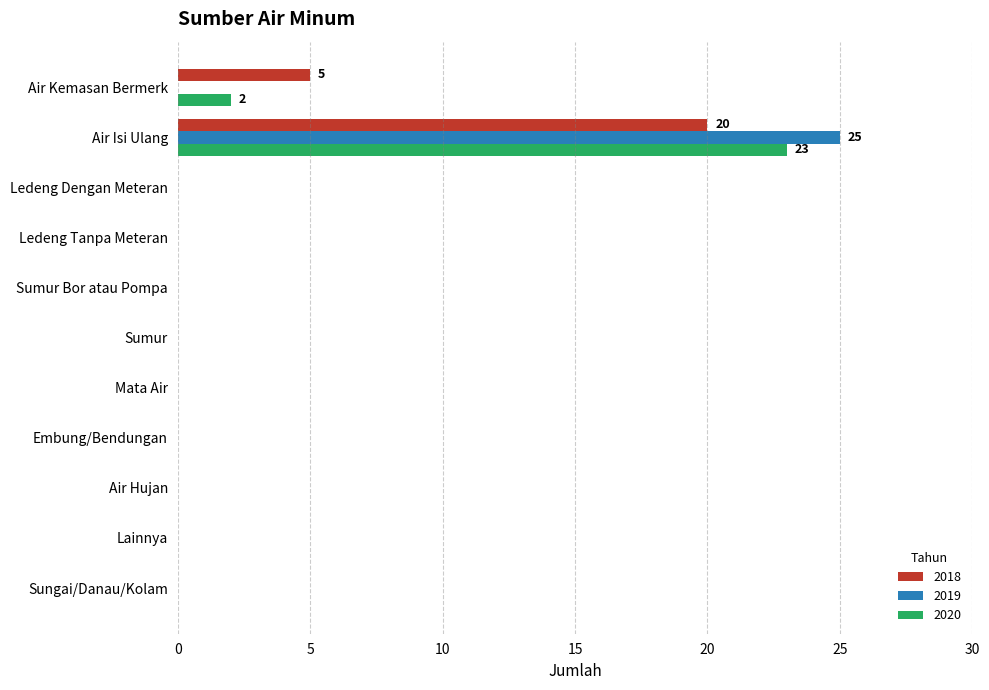

What is the sum of all 2020 values?

25